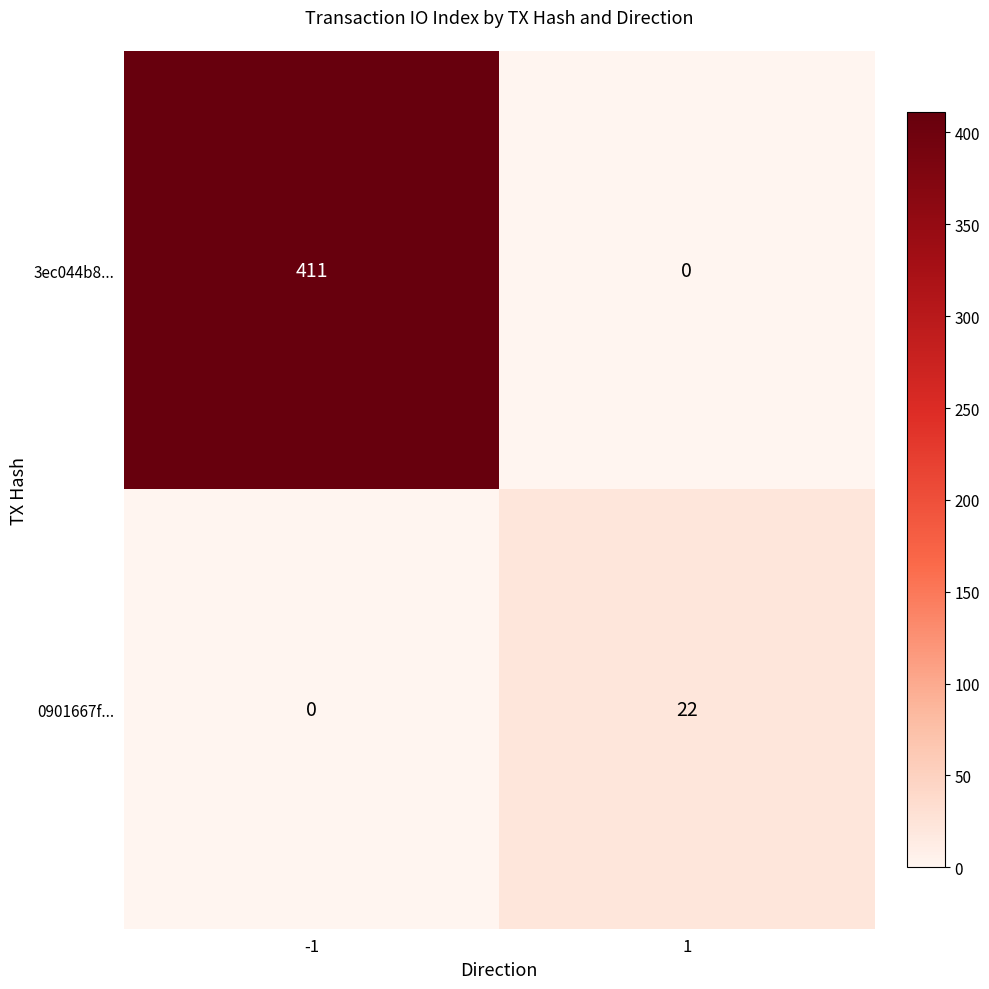

Which series has the widest spread of values?

3ec044b8...